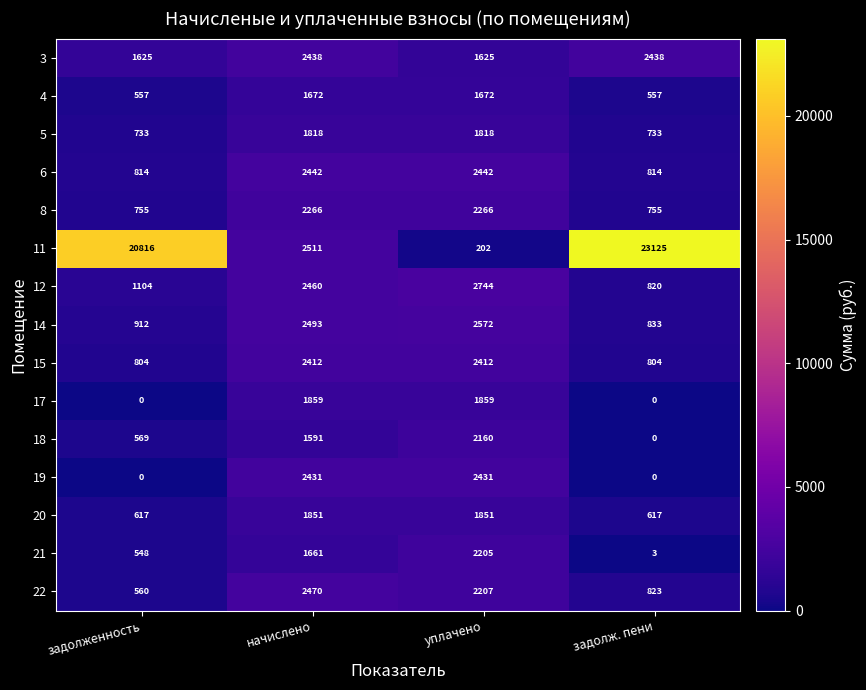

Is the value of 6 at задолженность greater than the value of 19 at задолженность?

Yes